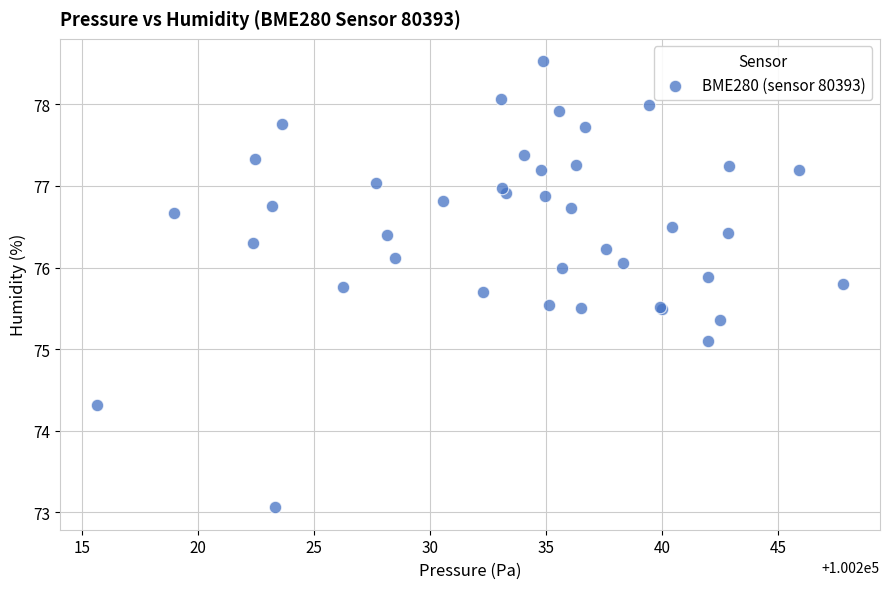

What Y value in the scatter plot is closest to 75?

75.1